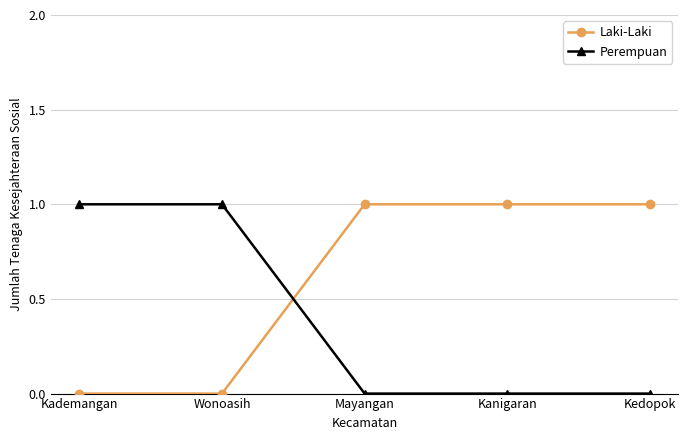

Rank the series by their average value, from highest to lowest.

Laki-Laki, Perempuan